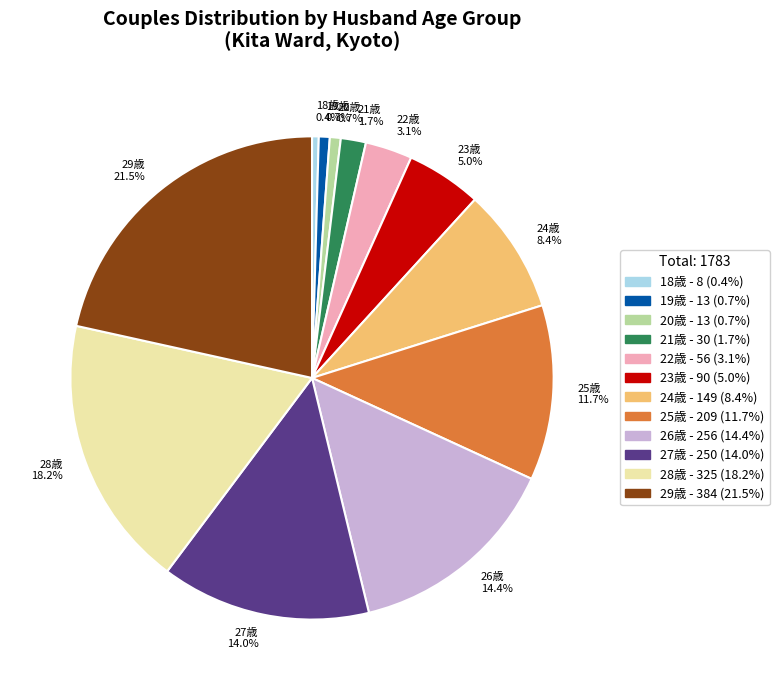

Which category has the biggest portion of the pie?

29歳